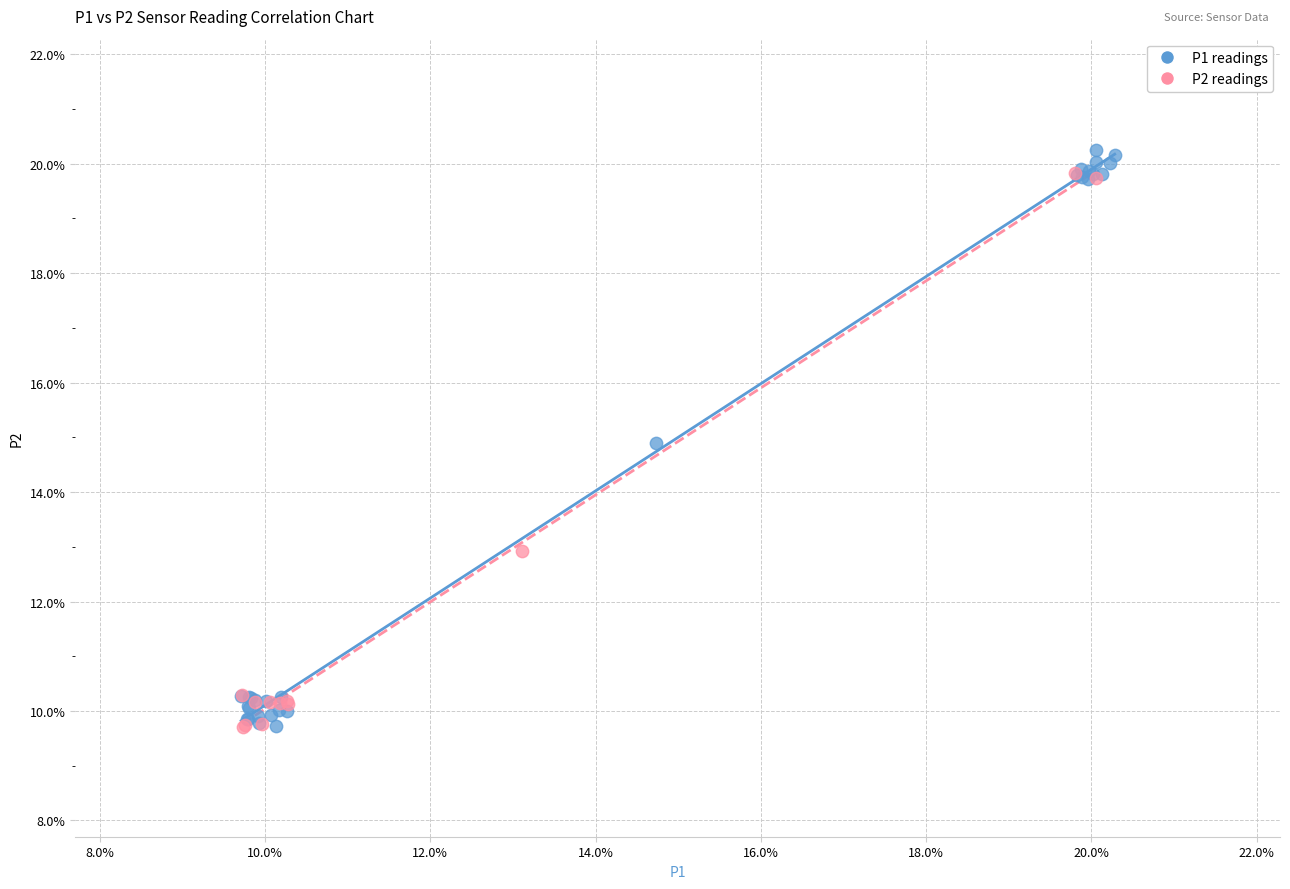

What are all the series names shown in the legend?

P1 readings, P2 readings